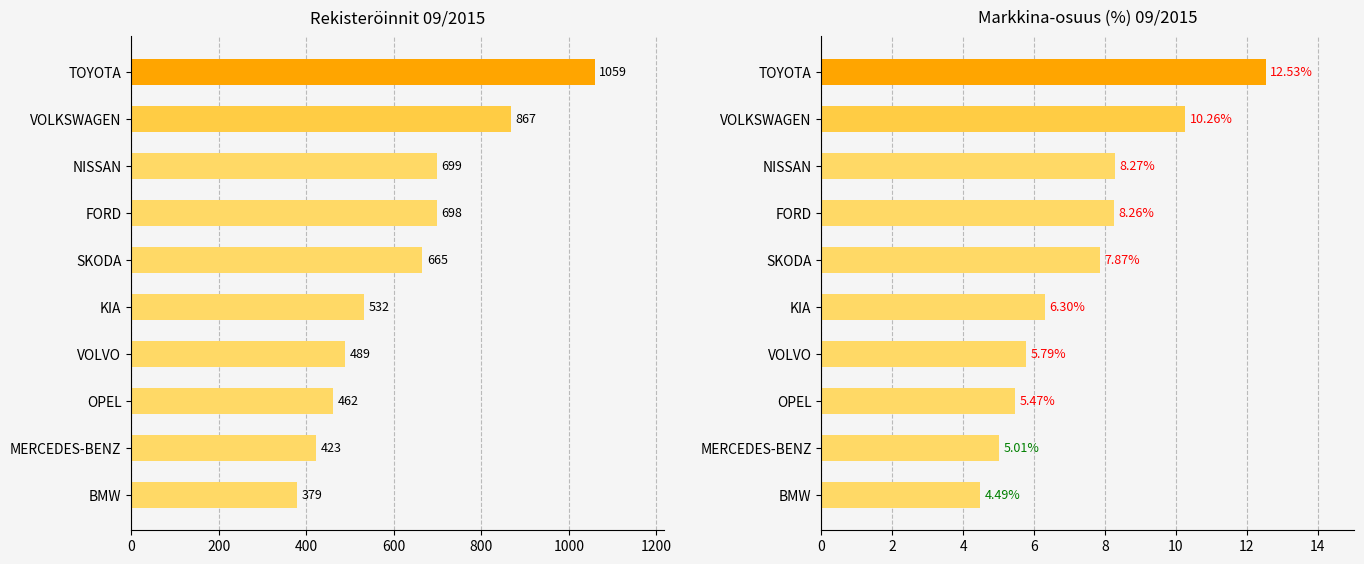

Count the number of categories in the chart.

10